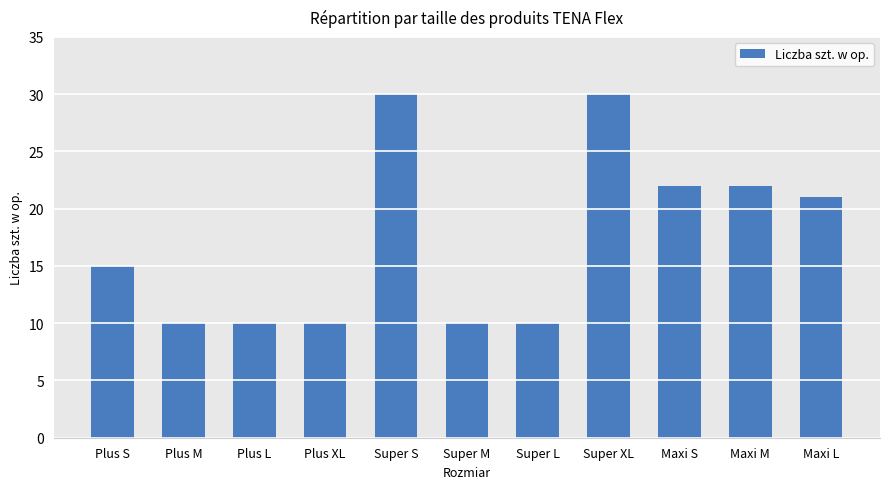

What position from the left is Plus M?

2